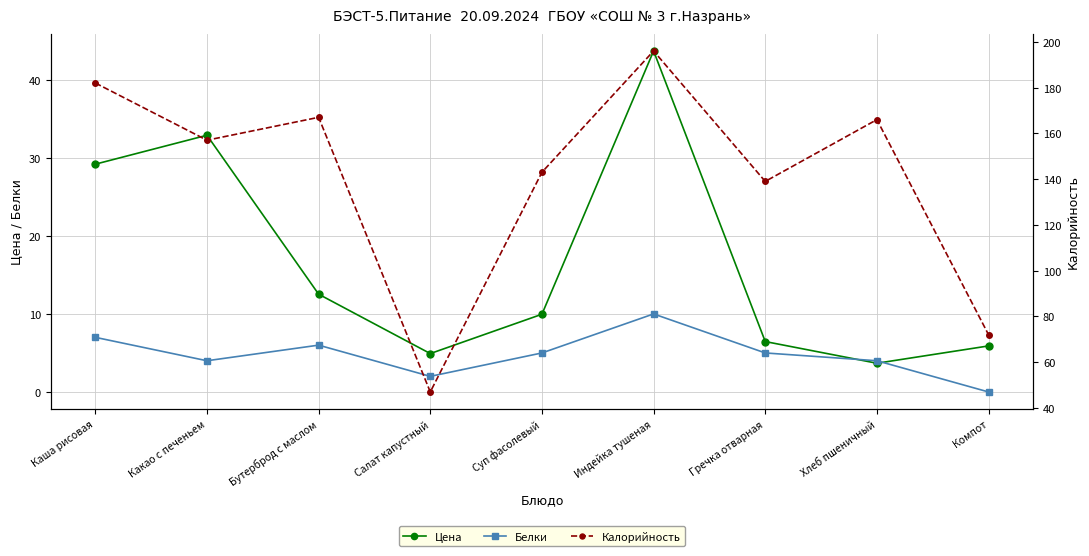

How many times do Белки and Цена cross each other?

2